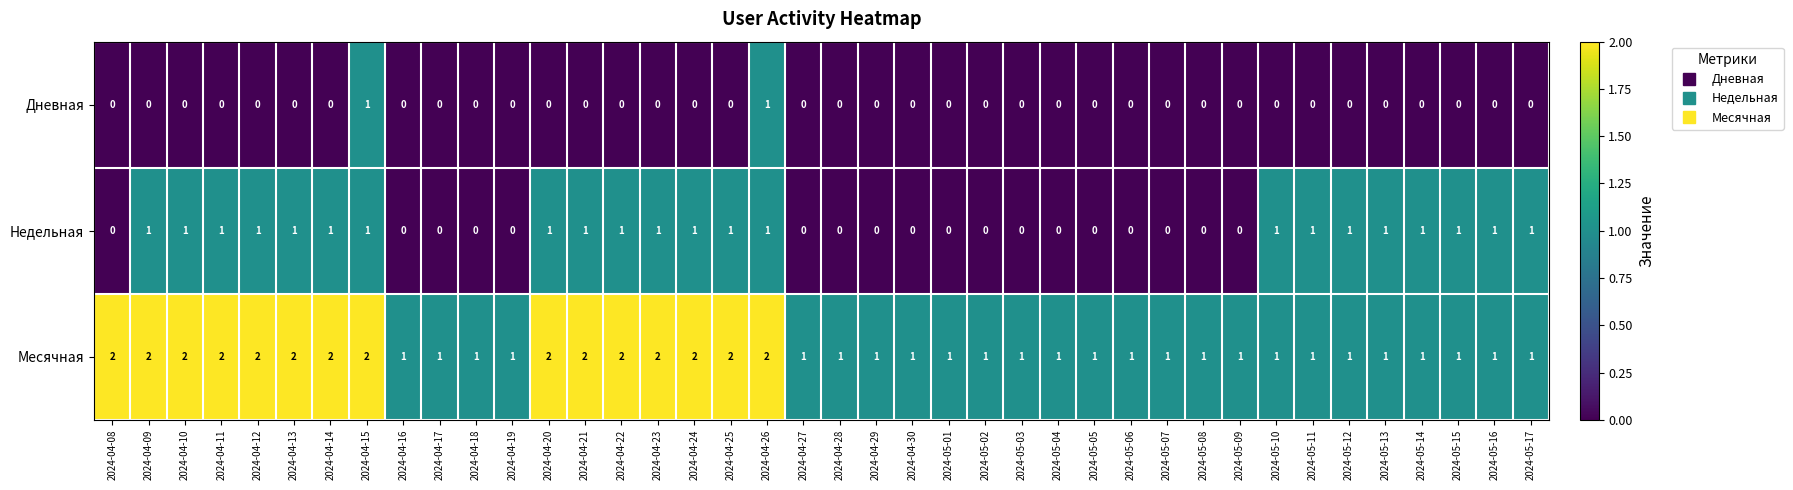

List the series in order of their overall mean, highest first.

Месячная, Недельная, Дневная